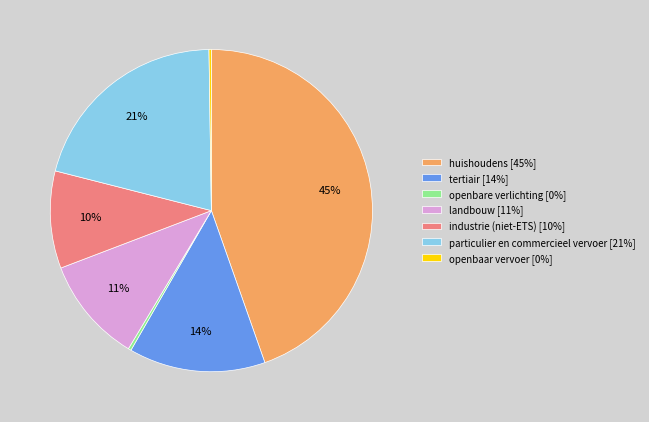

To the nearest percent, what percentage of the pie is tertiair [14%]?

14%